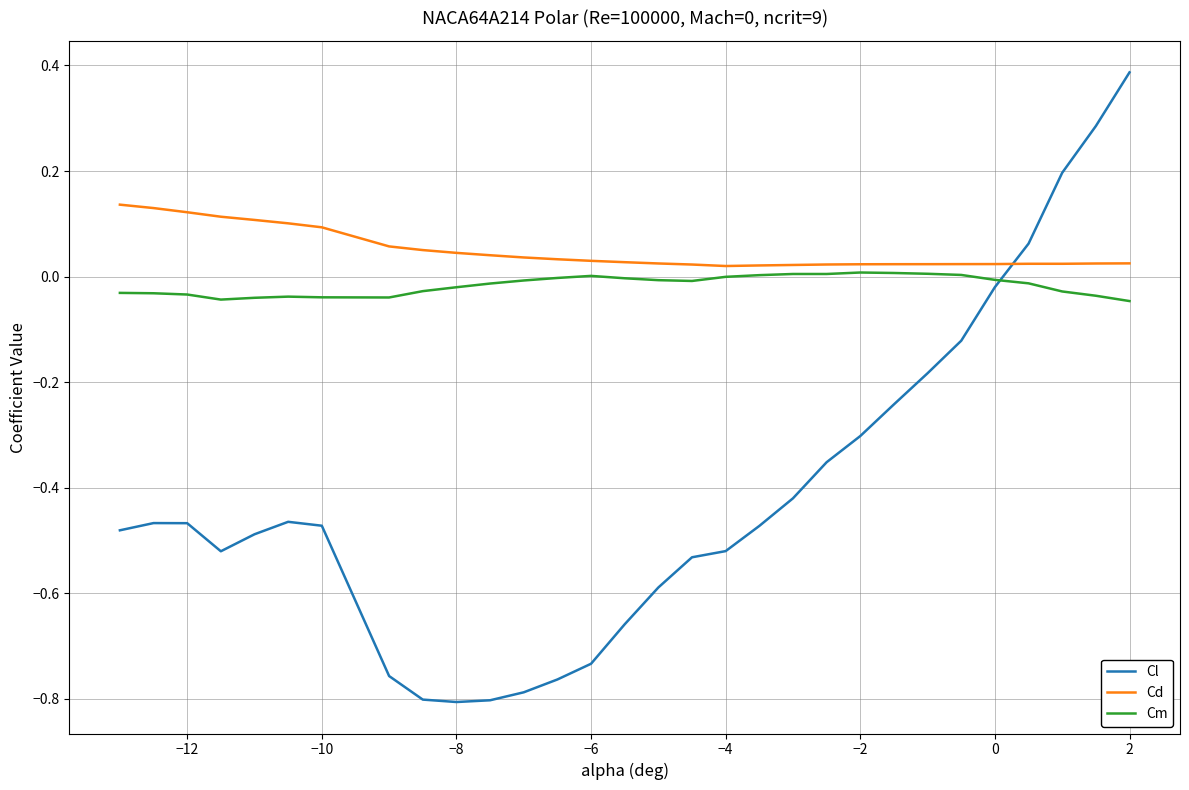

How many times do Cm and Cl cross each other?

1